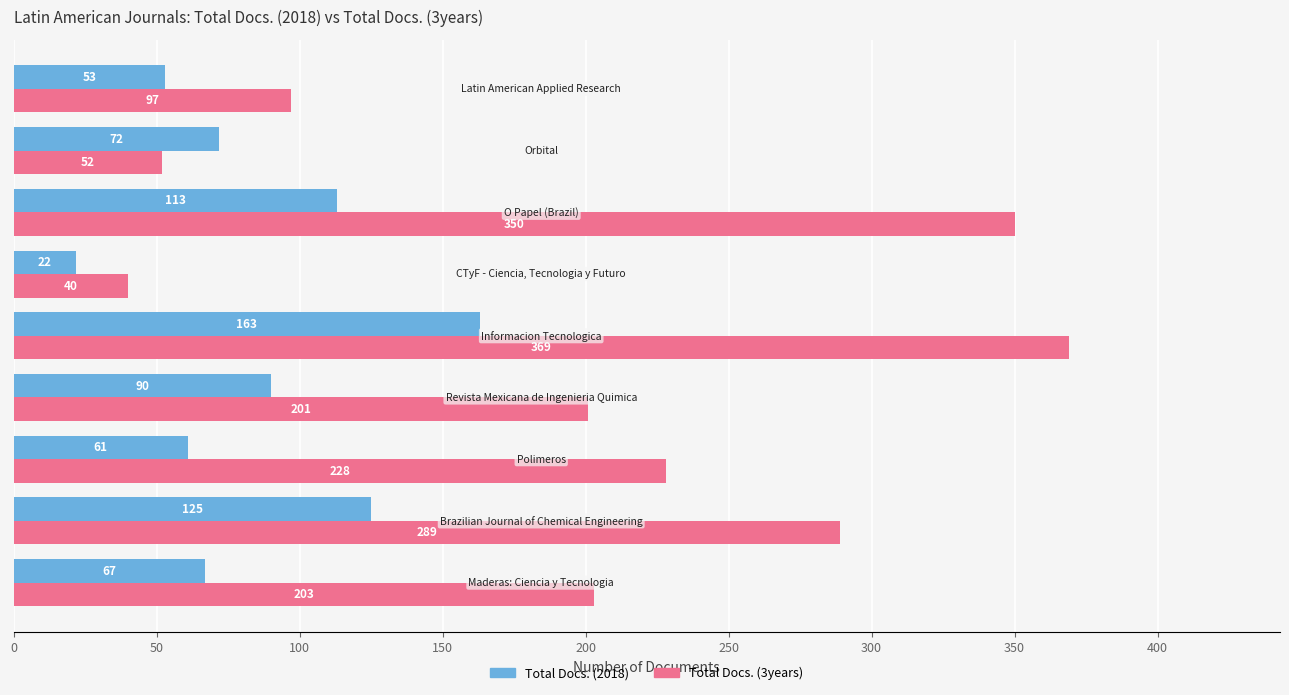

How many Total Docs. (3years) values are between 97 and 289?

5